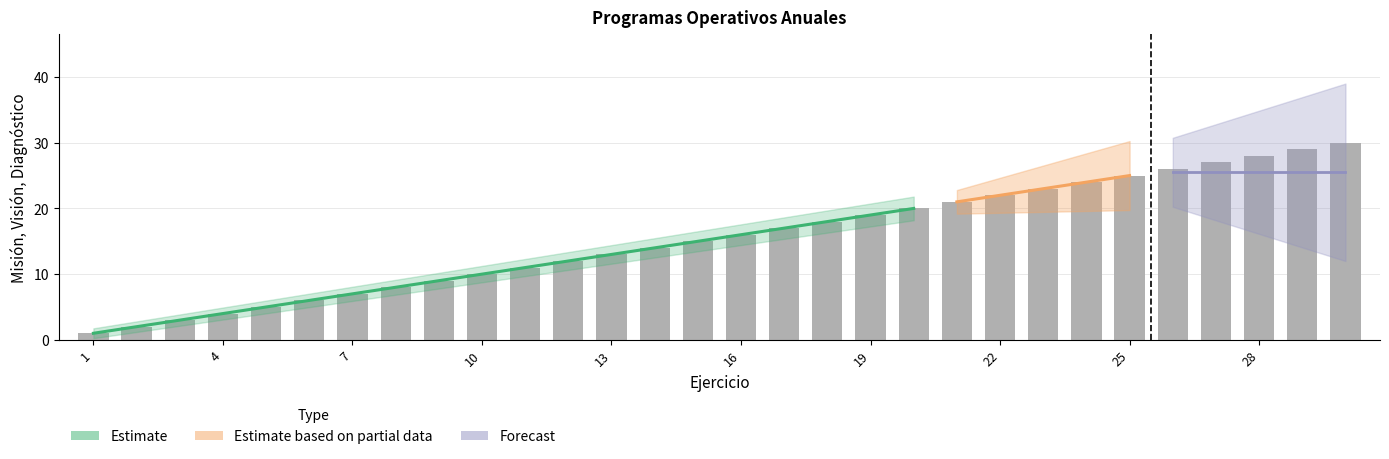

What is the value of the 13th bar from the left?

13